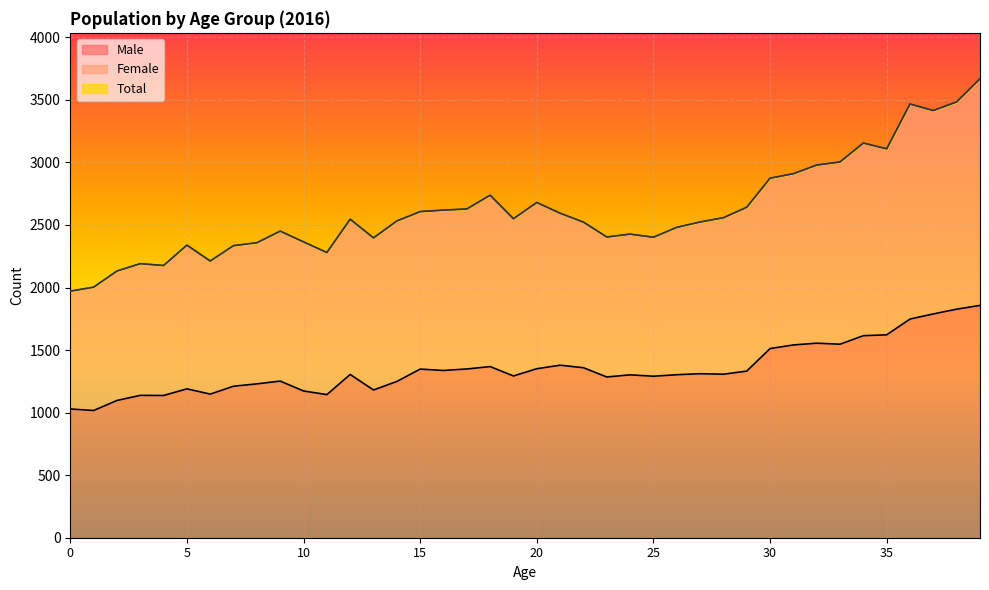

What is the spread (max minus min) of values at 7?

1124